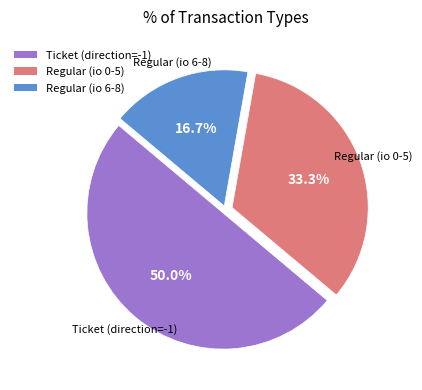

What is the largest slice in the pie chart?

Ticket (direction=-1)